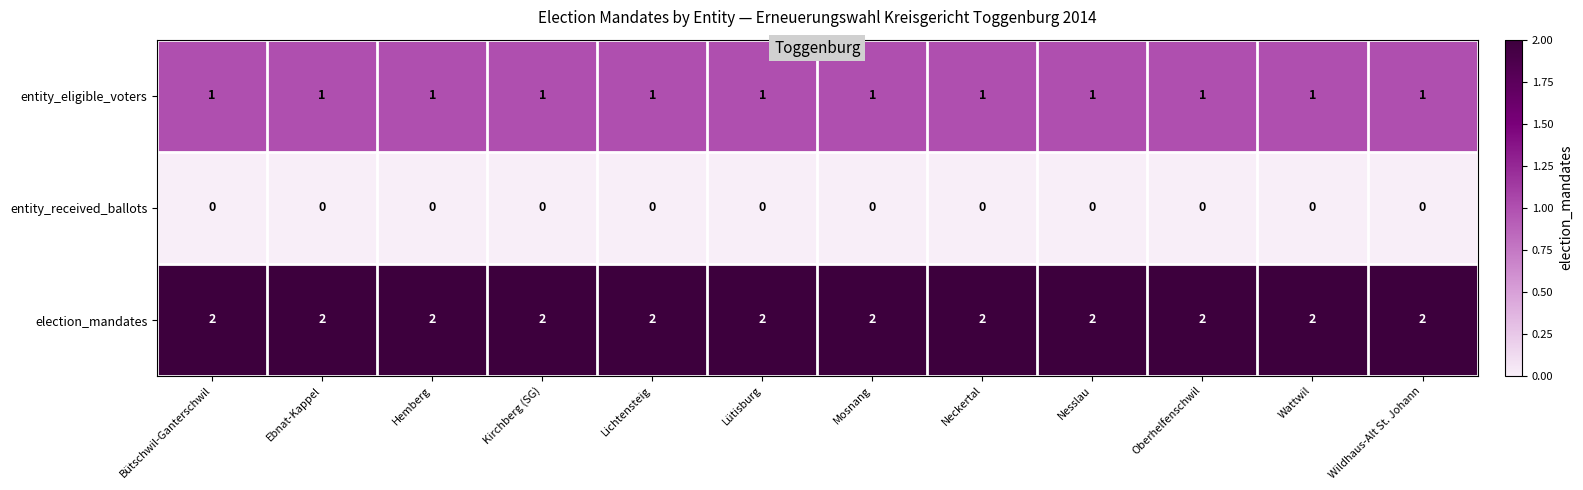

What is the sum of the election_mandates values at Lichtensteig and Lütisburg?

4